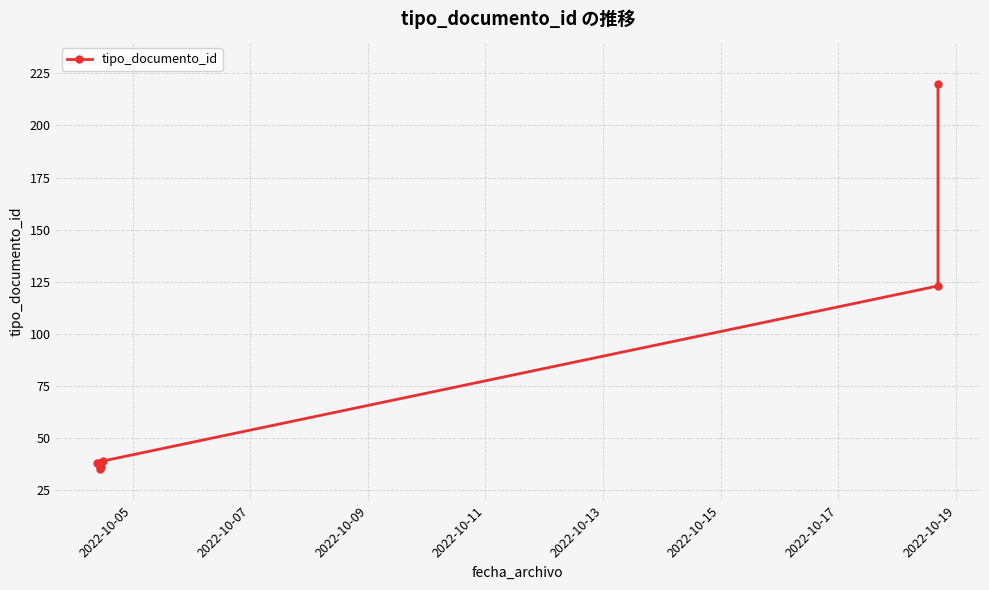

Does the chart have visible grid lines?

Yes